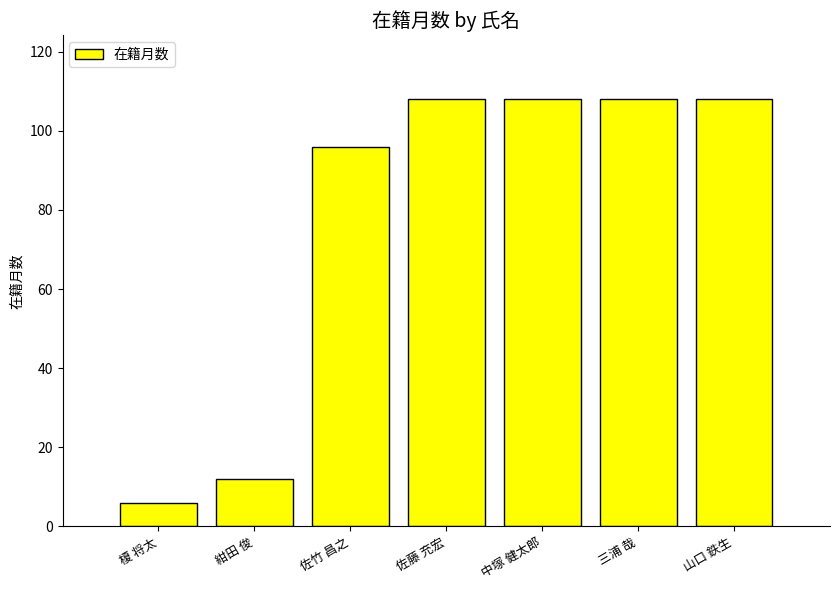

Reading right to left, what are all the values shown in this chart?

山口 鉄生=108	三浦 哉=108	中塚 健太郎=108	佐藤 充宏=108	佐竹 昌之=96	紺田 俊=12	榎 将太=6